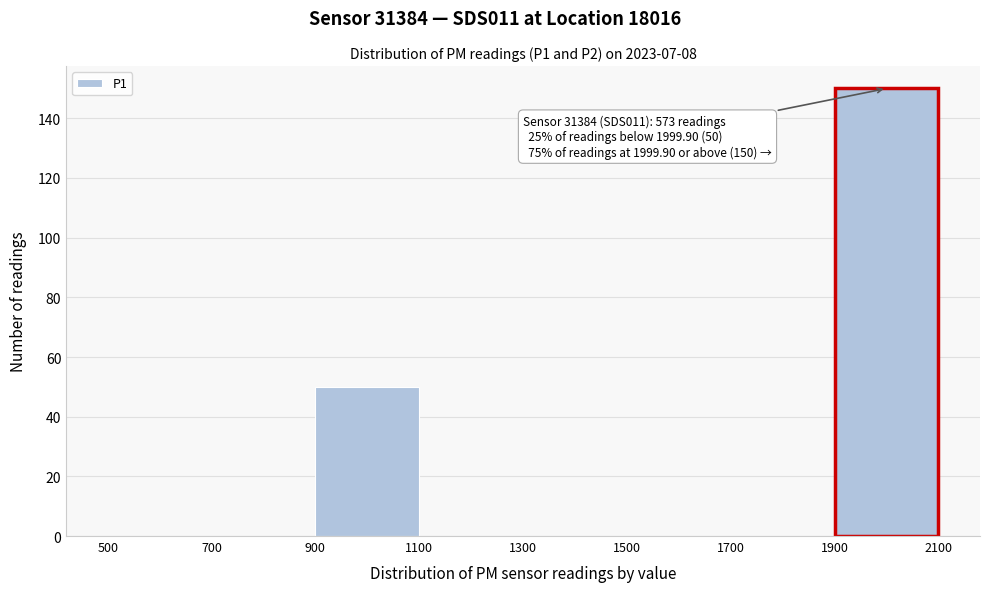

Over which range of the x-axis is the bar tallest?

1900 to 2100